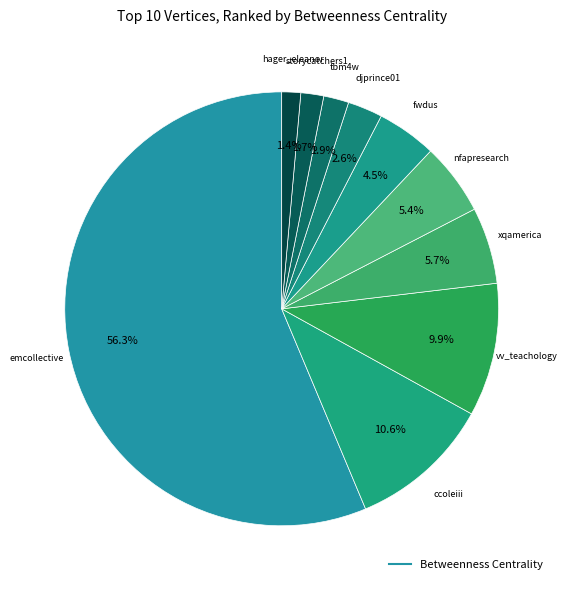

Count the number of slices in the pie.

10